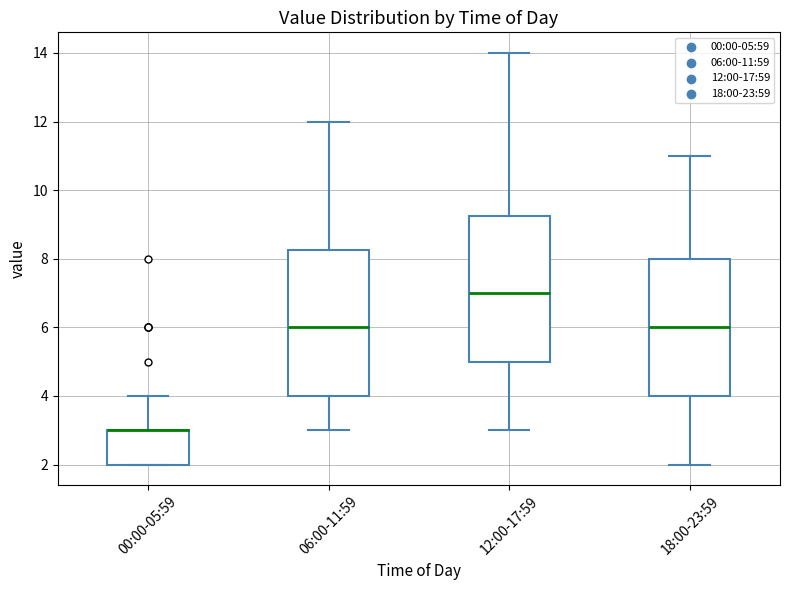

Where does the upper whisker of the box for 06:00-11:59 end on the y-axis? The values are not printed on the chart, so give them approximately, as read against the axis.

12.0